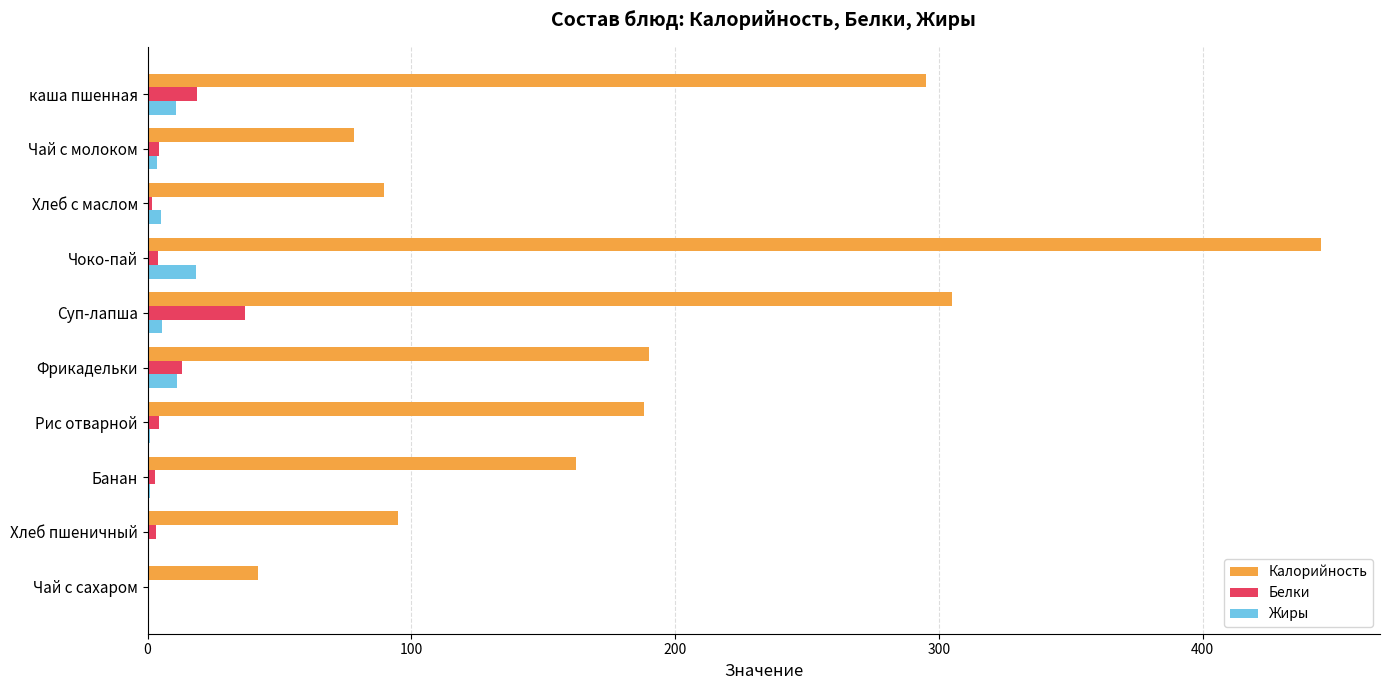

Between Хлеб пшеничный and Чай с сахаром, which series saw the biggest shift?

Калорийность